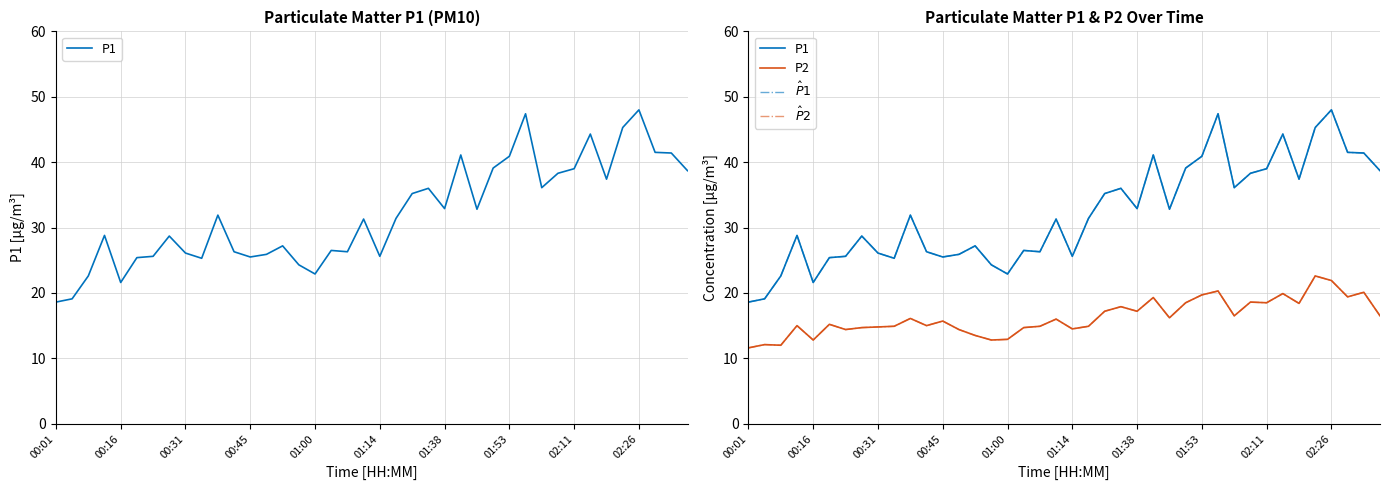

What is the spread (max minus min) of values at 18?

11.4